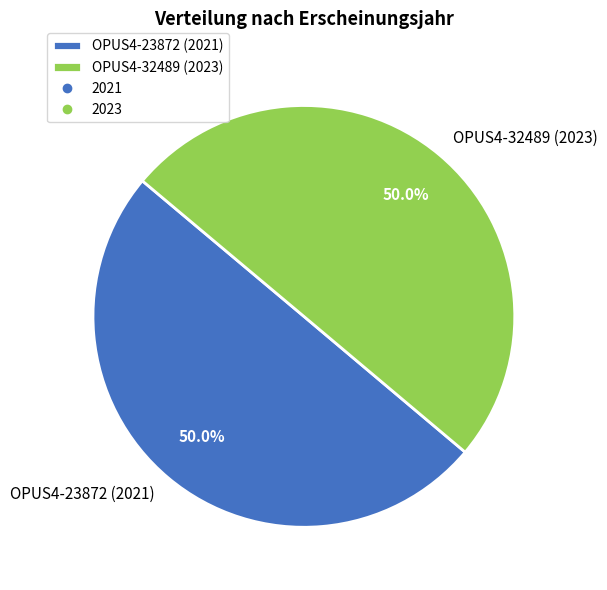

Approximately how many times larger is the value at OPUS4-32489 (2023) compared to OPUS4-23872 (2021)?

1.0